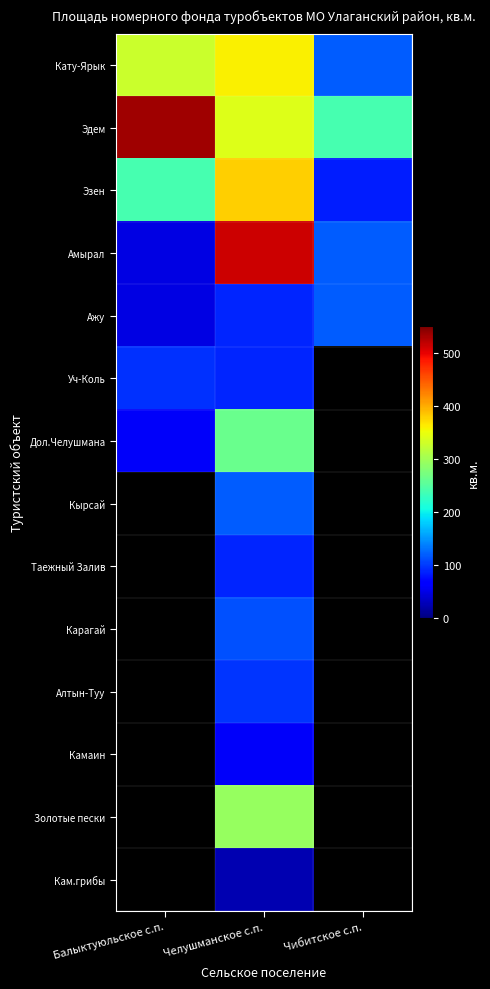

List the labels in order of Эзен value, largest first.

Челушманское с.п., Балыктуюльское с.п., Чибитское с.п.